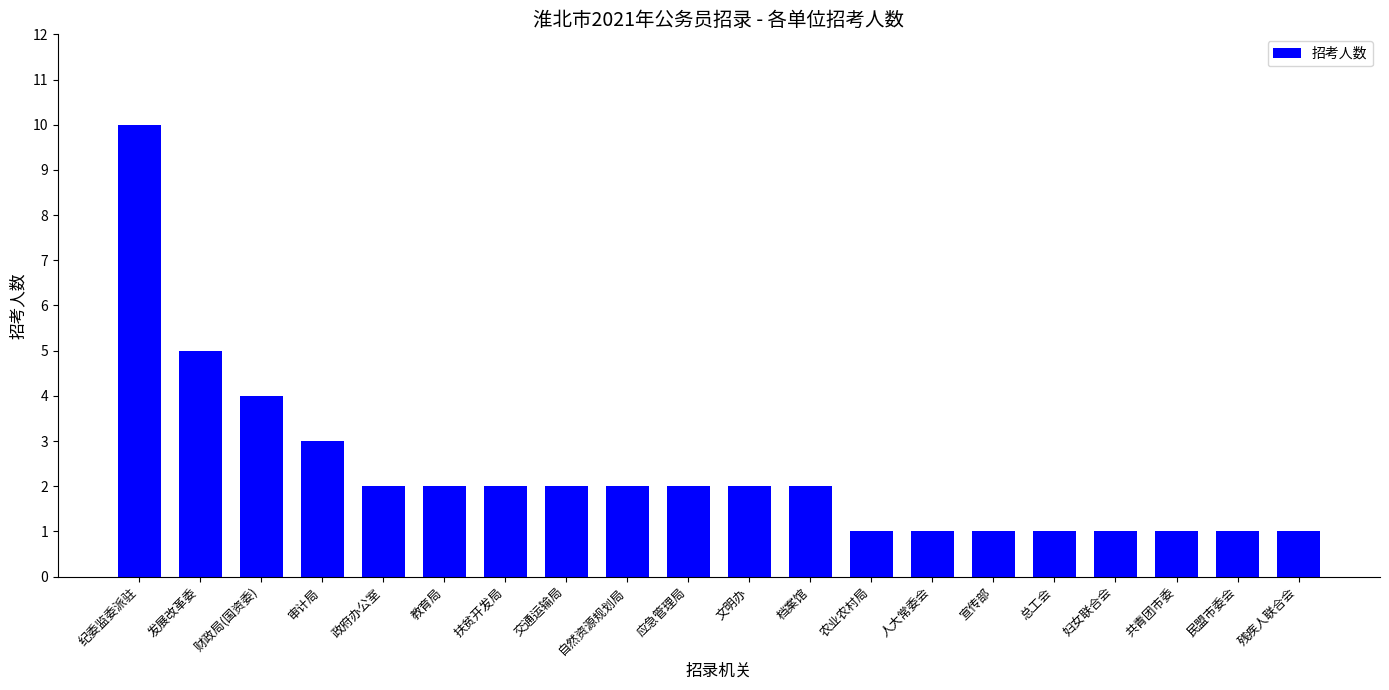

What is the ratio of the value at 审计局 to the value at 自然资源规划局?

1.5